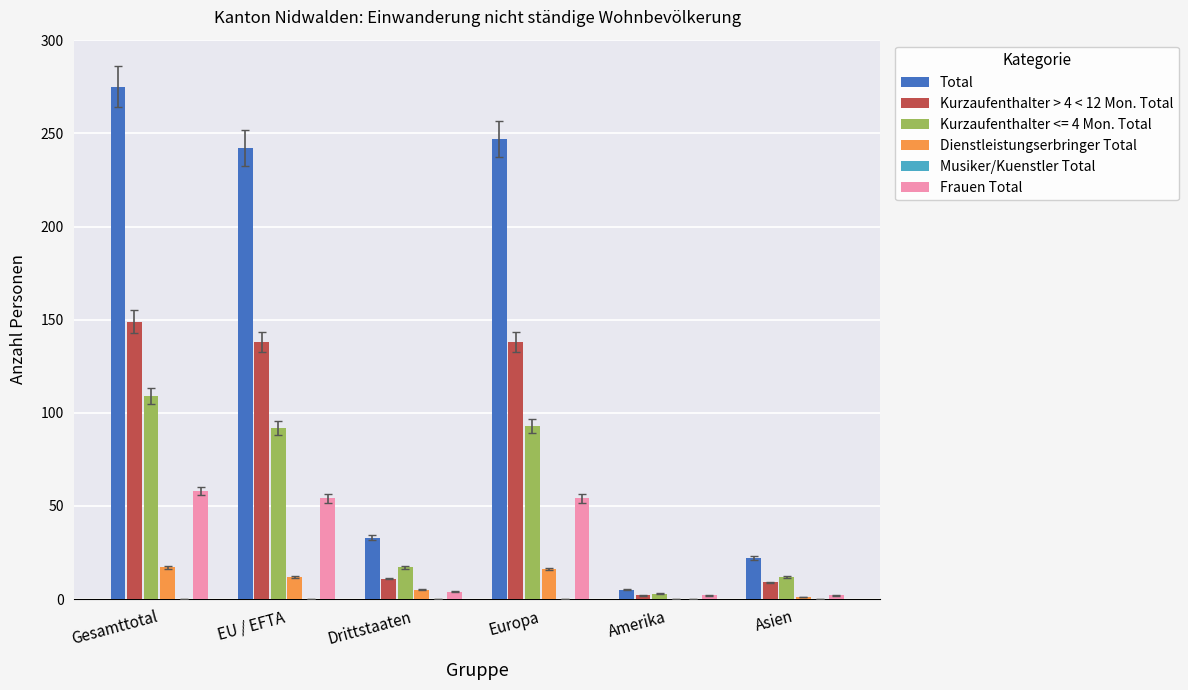

Does the chart contain stacked bars?

No